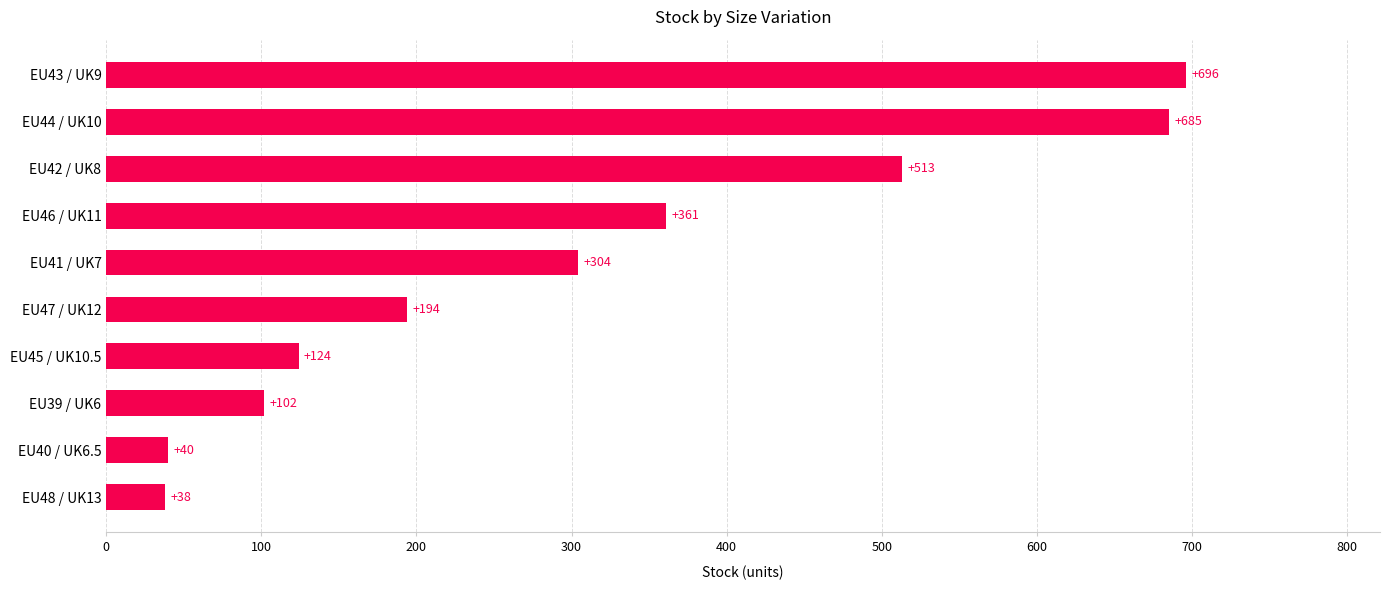

Which label corresponds to the largest value in the chart?

EU43 / UK9